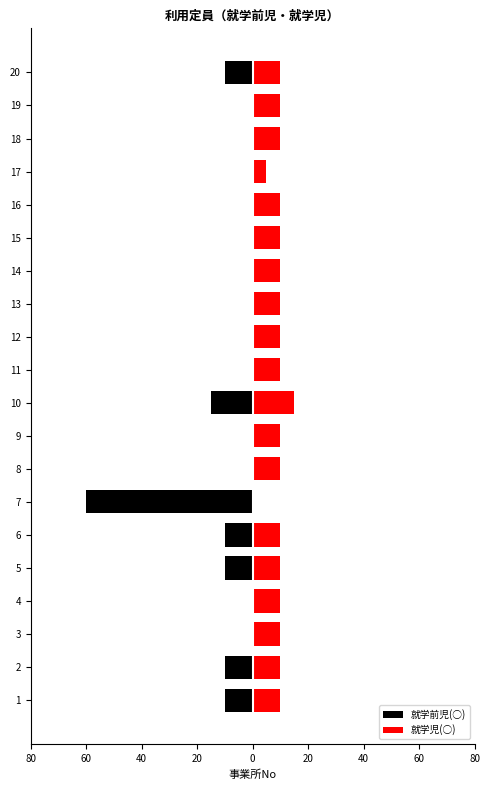

What is the value of the 就学児(○) bar at the 11th from the left?

10